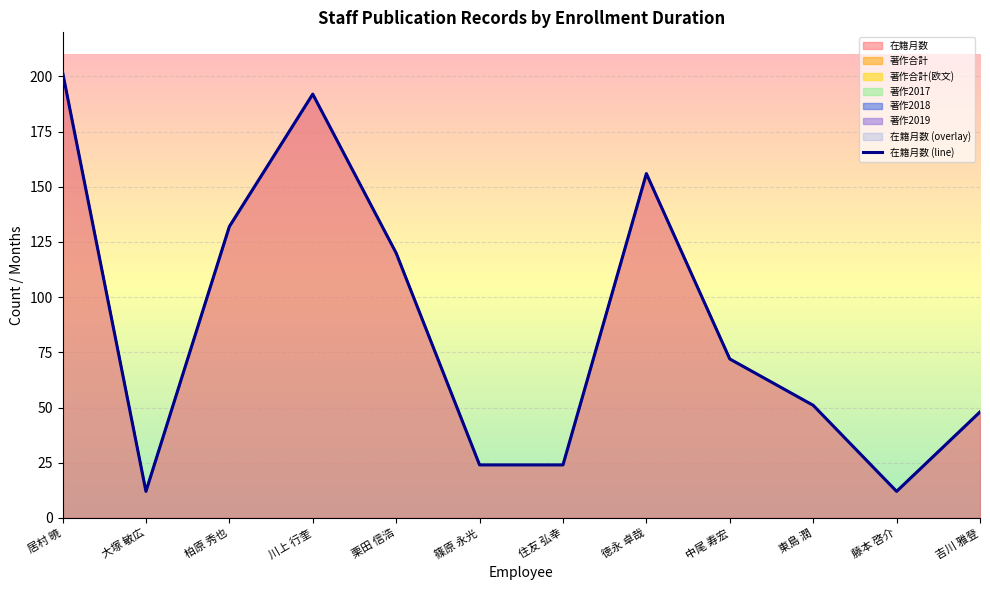

Reading left to right, what are all the values shown in this chart?

202	12	132	192	120	24	24	156	72	51	12	48